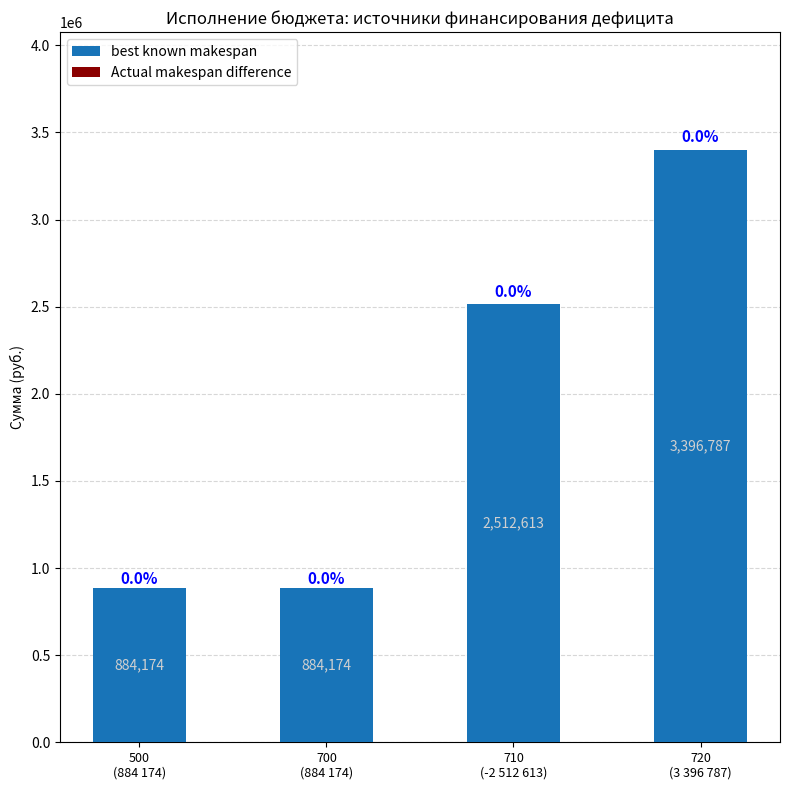

What is the minimum value shown in the chart?

884174.6